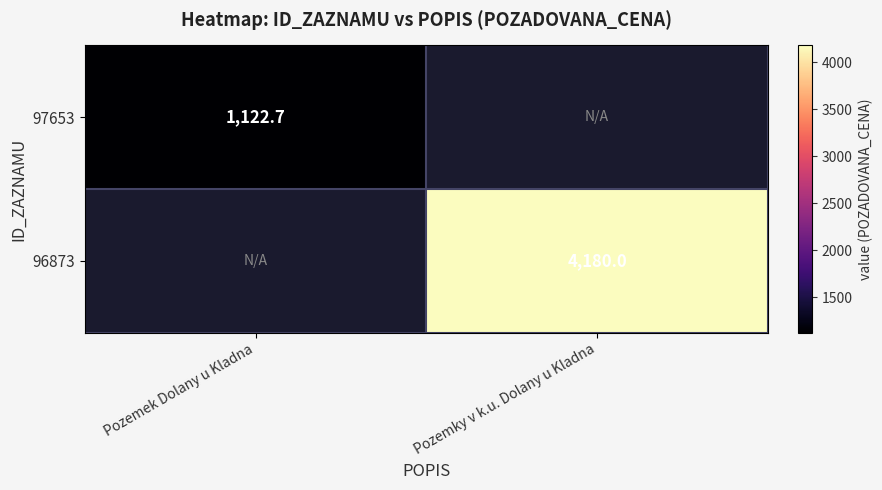

The value of 97653 at Pozemek Dolany u Kladna is 1122.7. True or false?

True